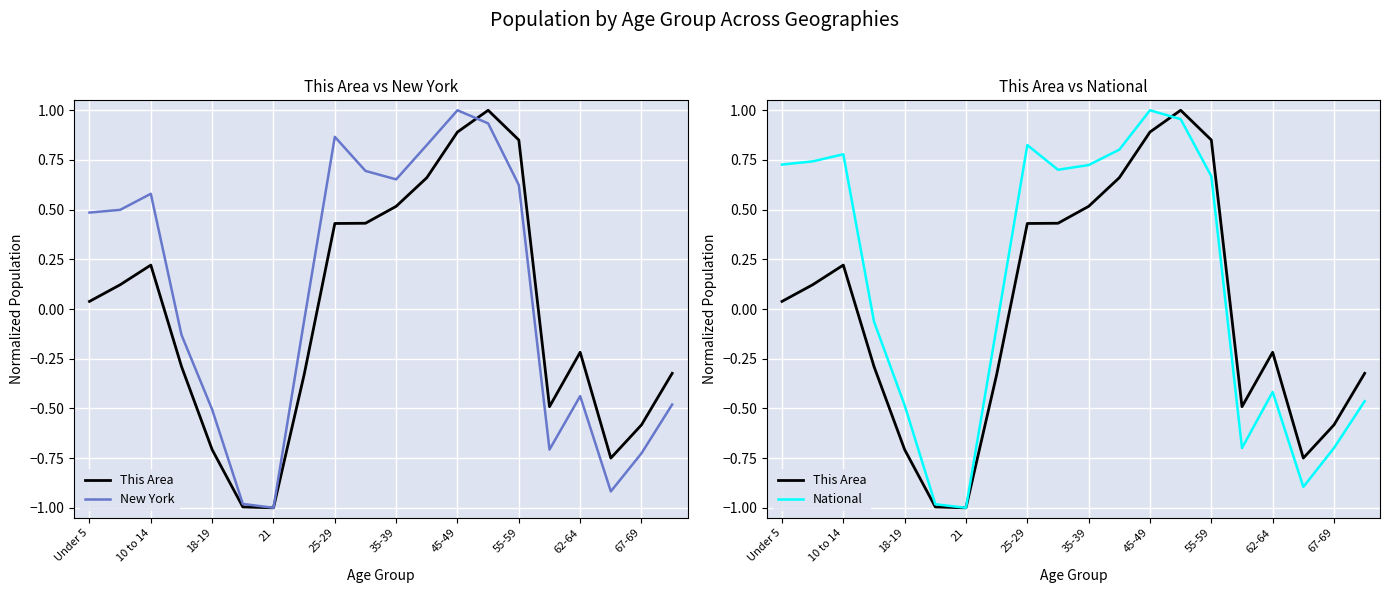

What is the sum of the New York values at 55-59 and 19?

-0.5